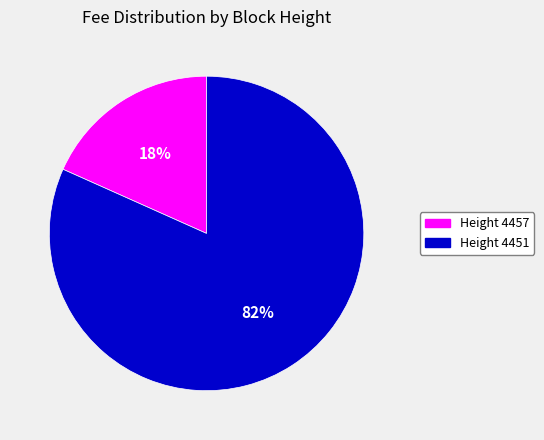

Which has a higher value, Height 4457 or Height 4451?

Height 4451